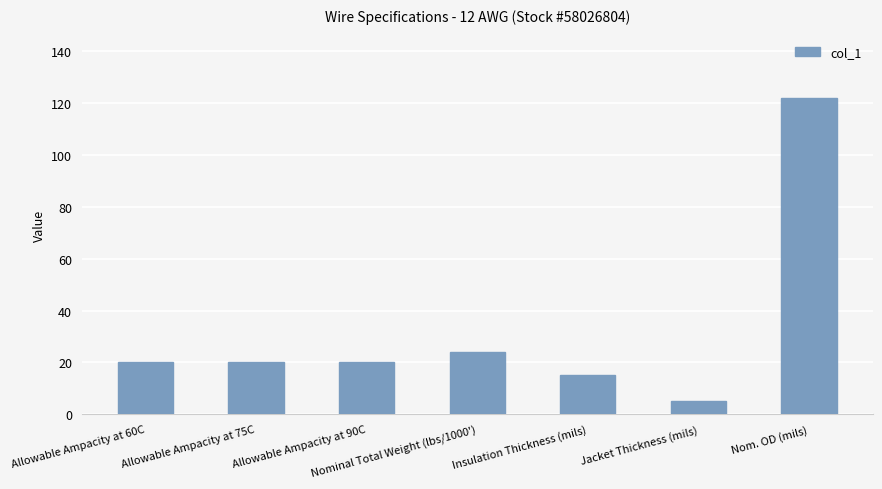

What is the change in value from Allowable Ampacity at 75C to Insulation Thickness (mils)?

-5